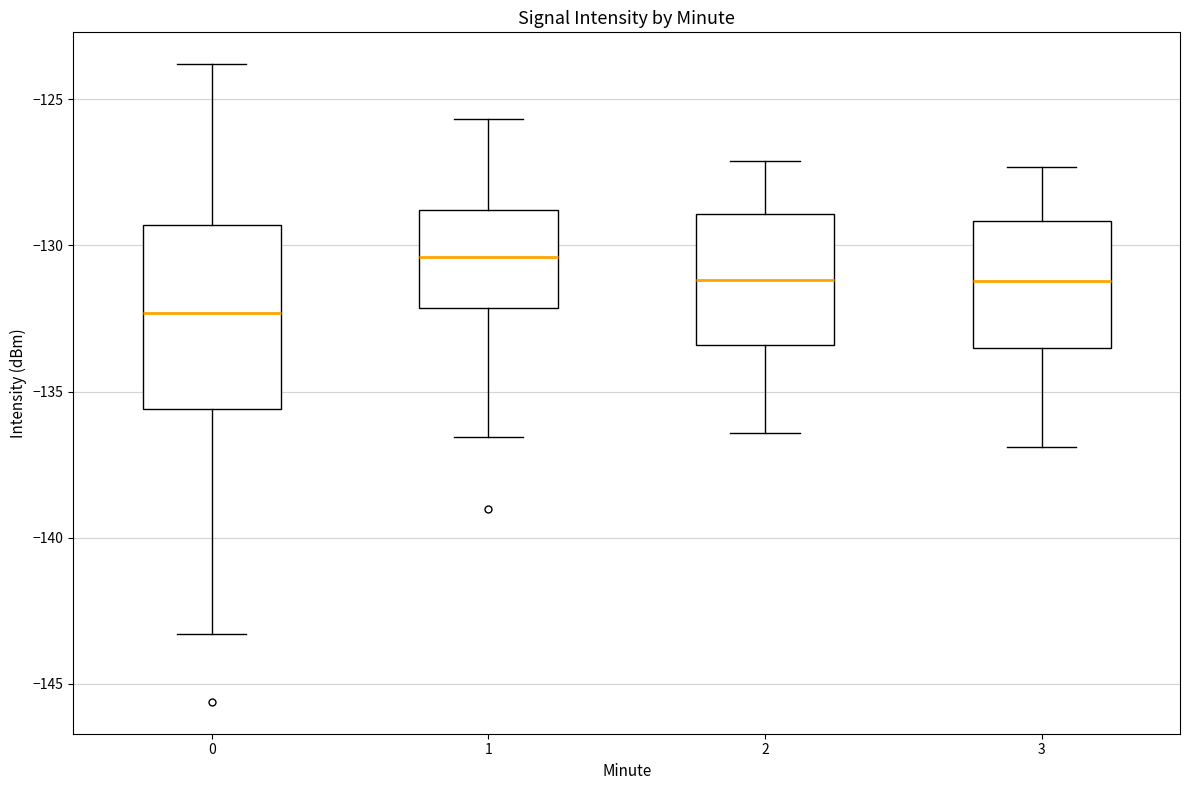

Which box is the tallest, from its lower edge to its upper edge?

0